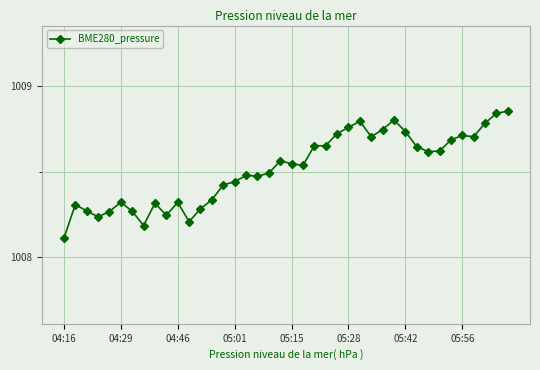

Count the values in the range 1008 to 1009.

40